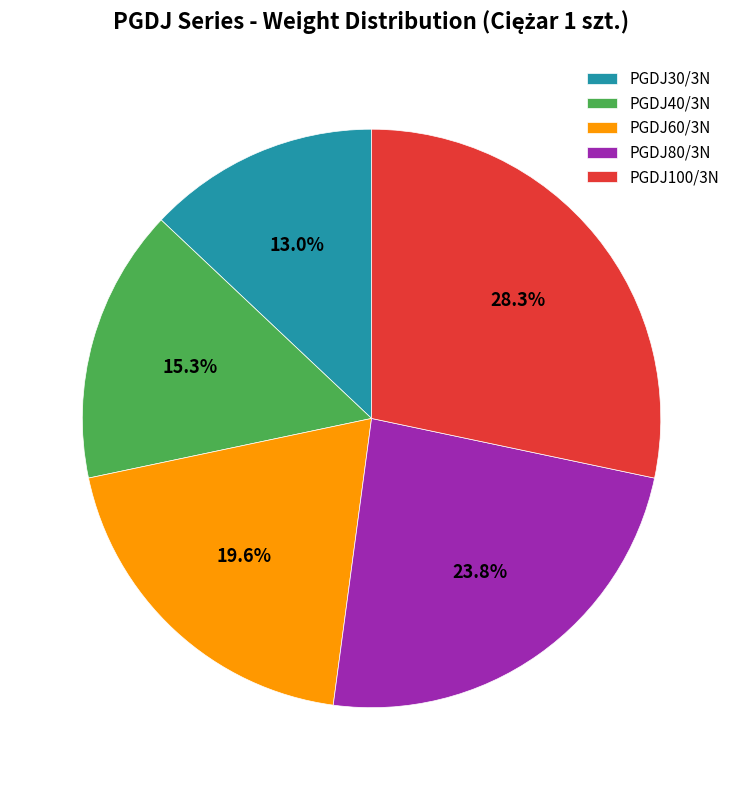

Combined, what portion of the pie is PGDJ60/3N and PGDJ100/3N?

47.9%